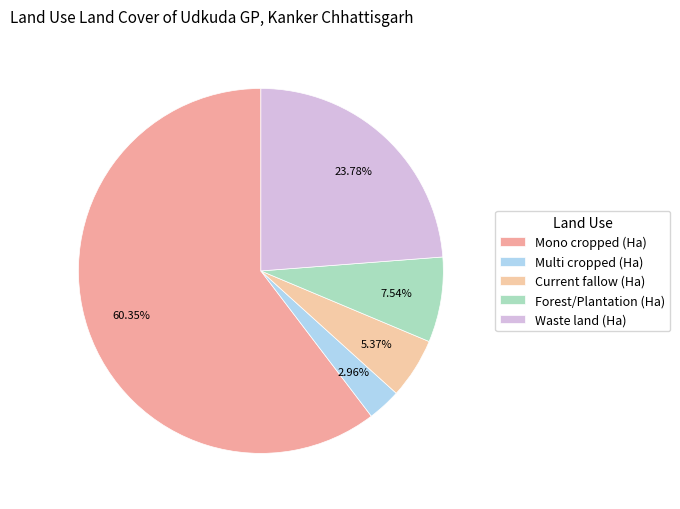

What is the total percentage of Forest/Plantation (Ha) and Current fallow (Ha)?

12.9%